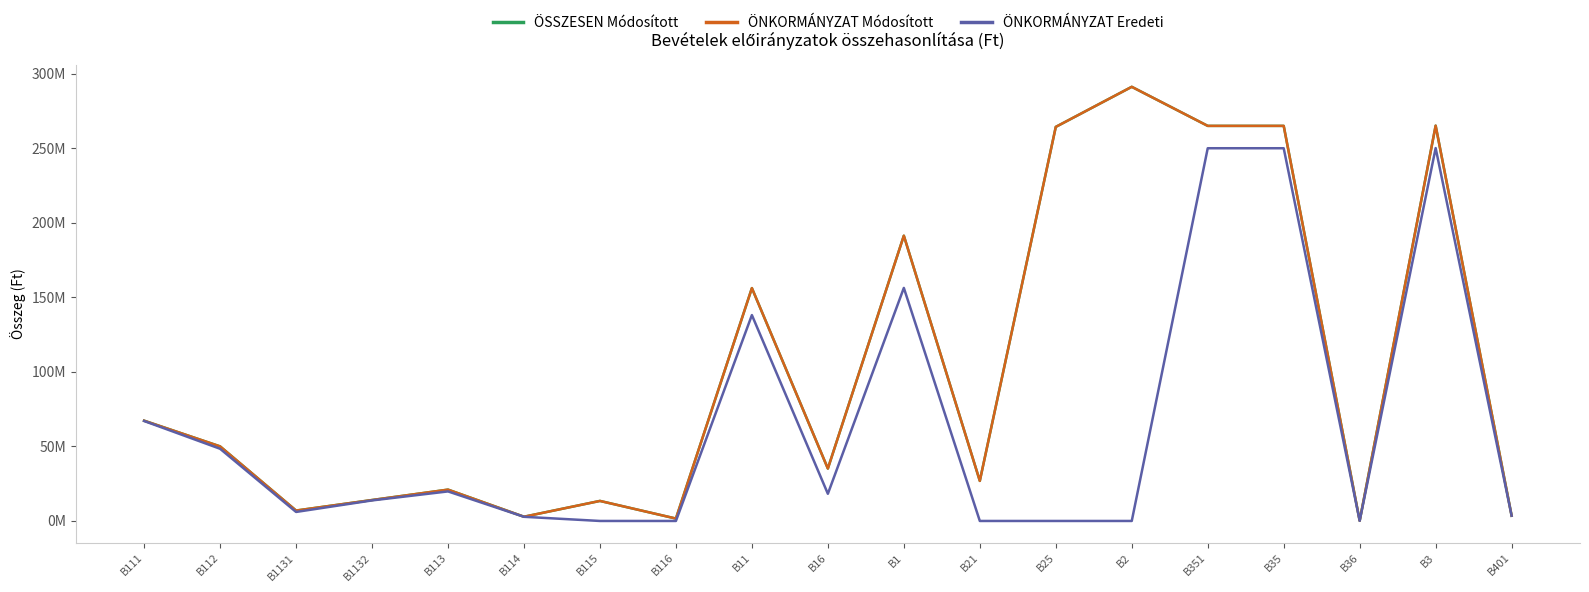

True or false: ÖNKORMÁNYZAT Módosított and ÖSSZESEN Módosított cross at least once.

False